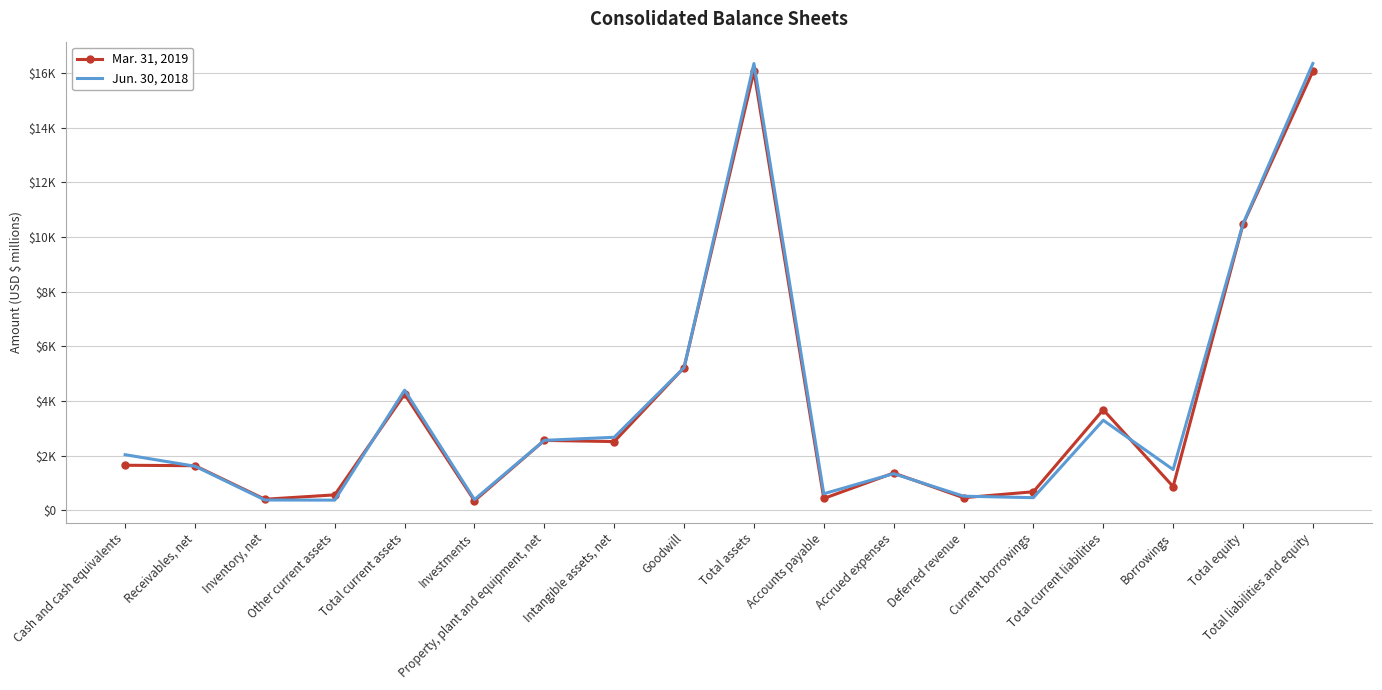

Between Deferred revenue and Total equity, which series saw the biggest shift?

Mar. 31, 2019